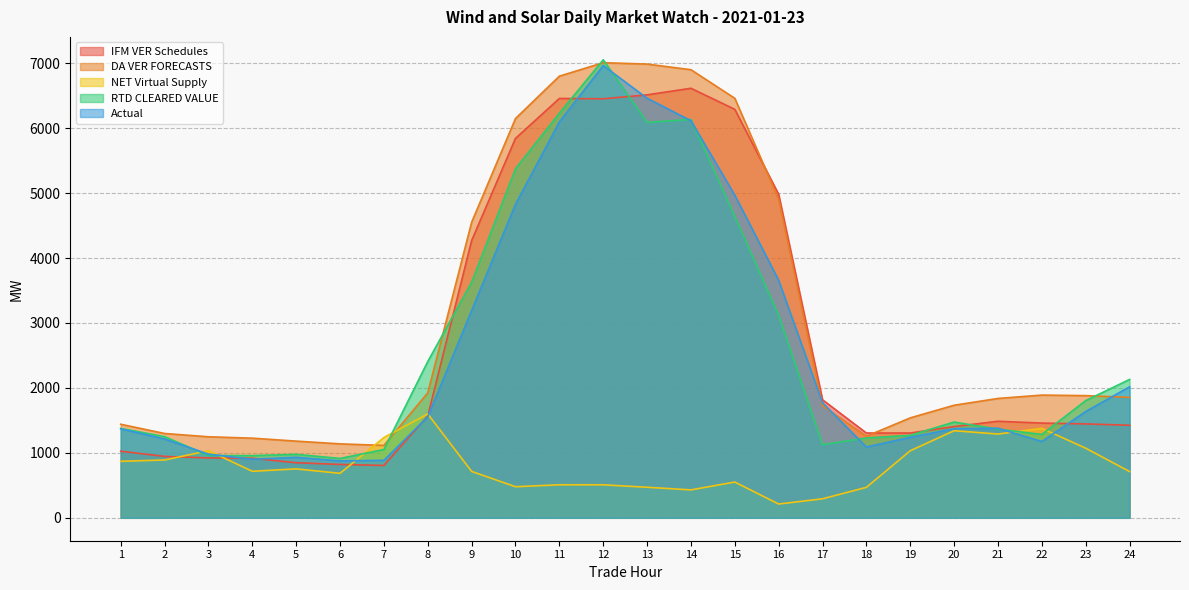

What is the difference between the IFM VER Schedules values at 6 and 24?

603.5